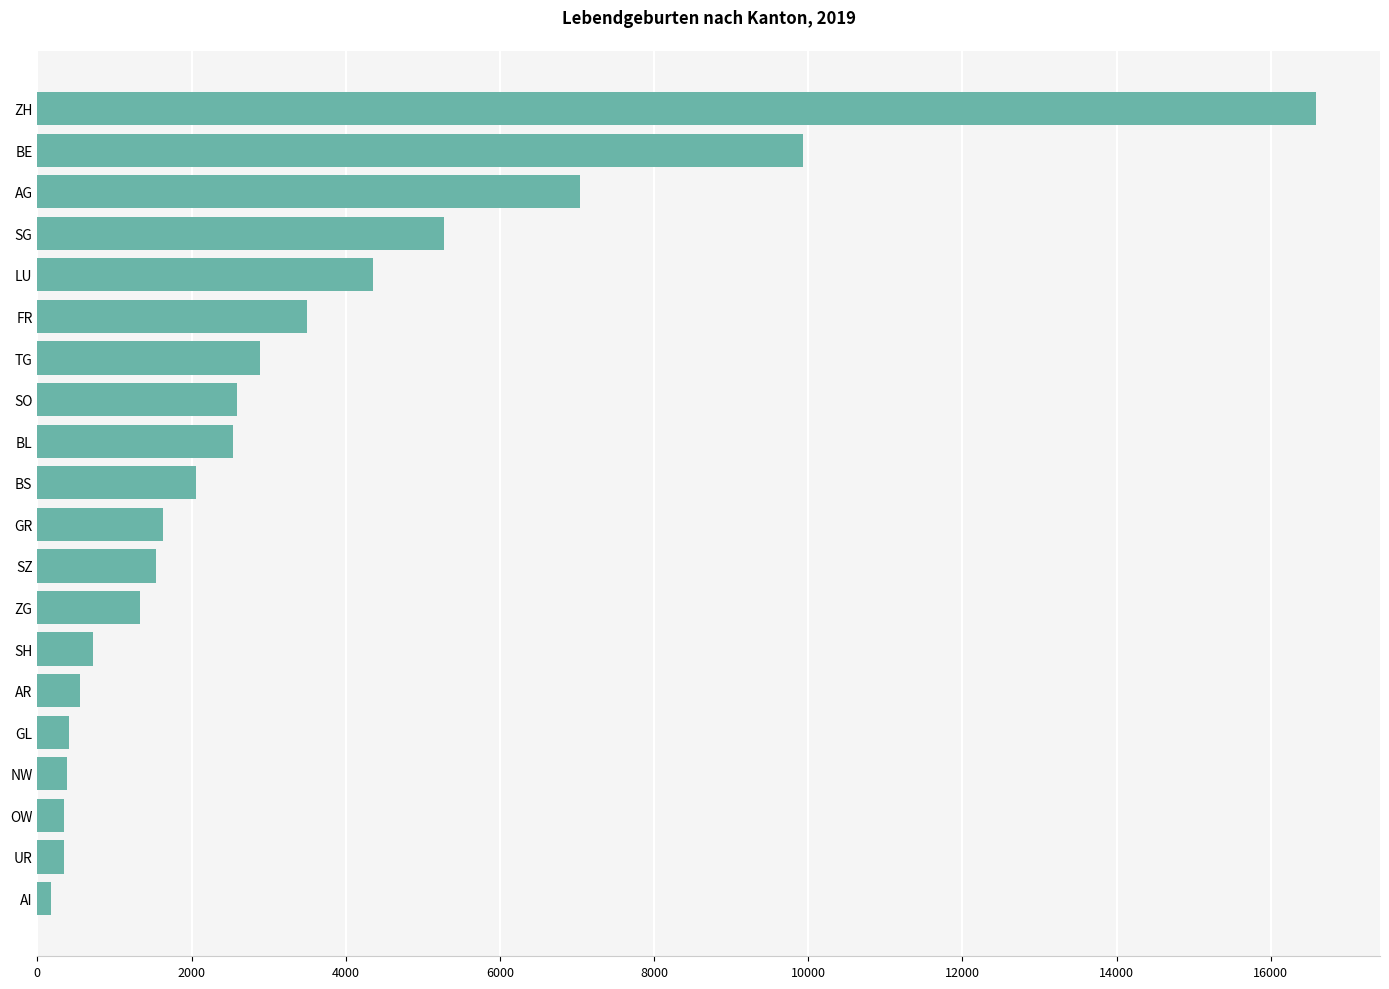

What is the ratio of the value at SZ to the value at LU?

0.4